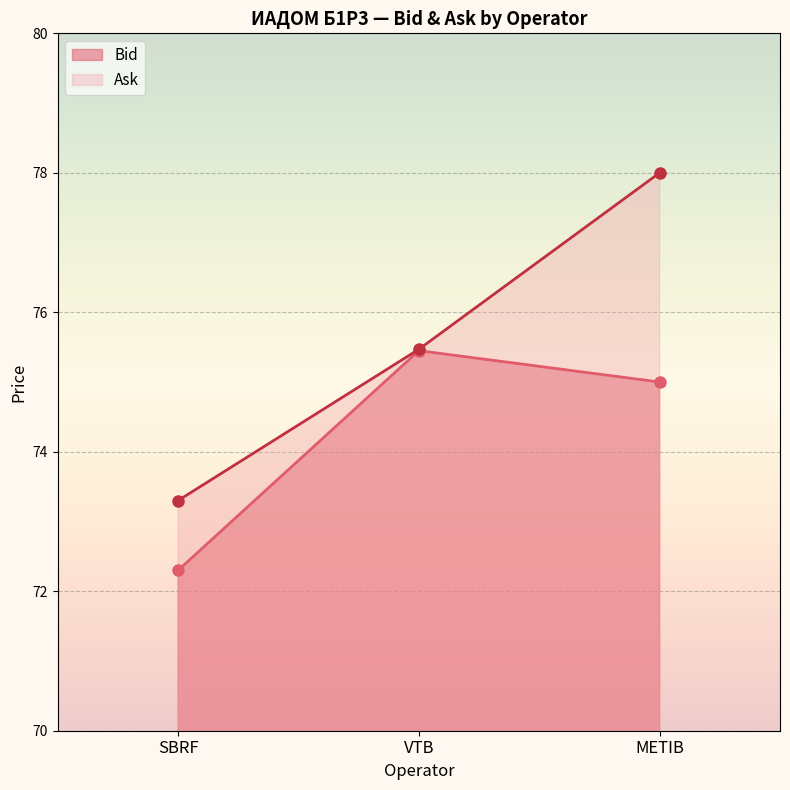

At which label does Ask first exceed 75?

VTB